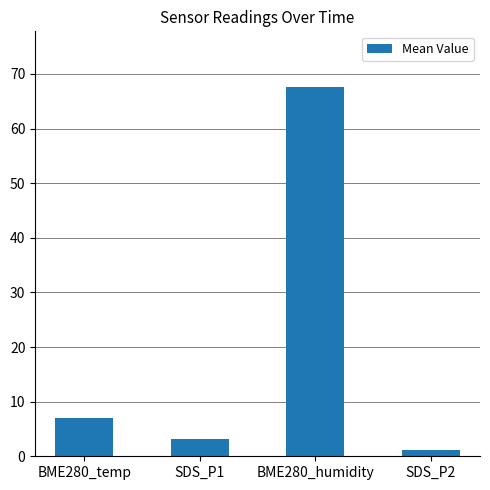

Which category has the lowest value across all series?

SDS_P2